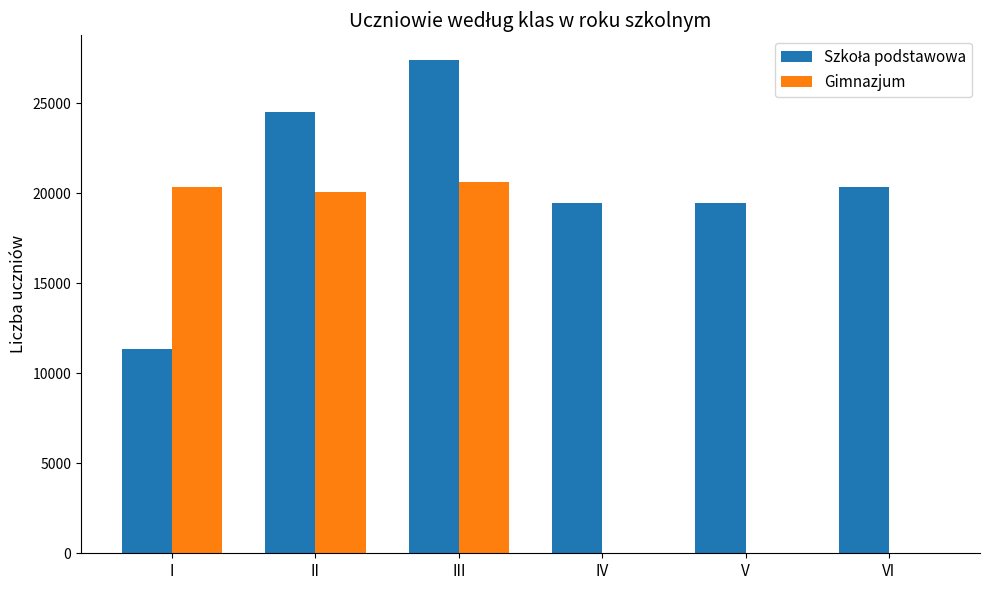

What is the sum of all Gimnazjum values?

61000